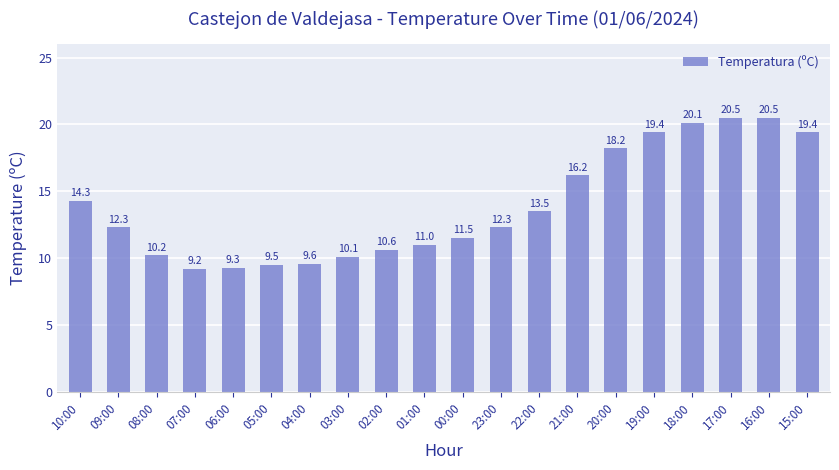

Read the value at 20:00.

18.2